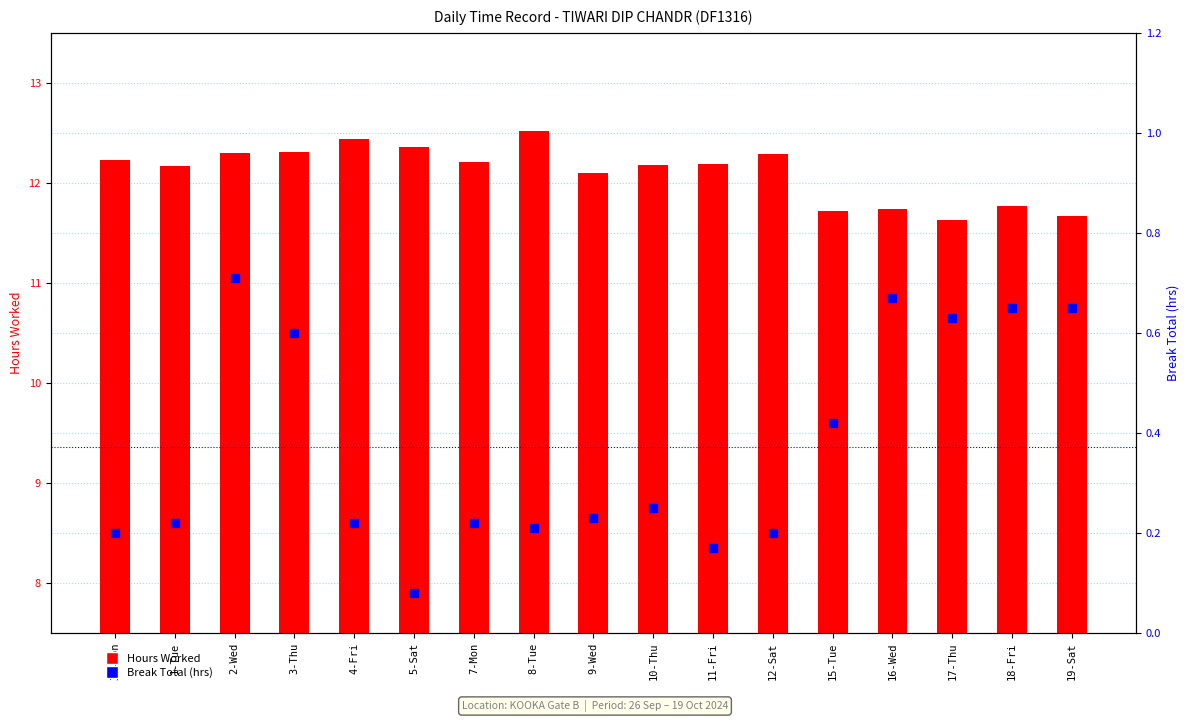

Which series changed the most between 7-Mon and 8-Tue?

Hours Worked